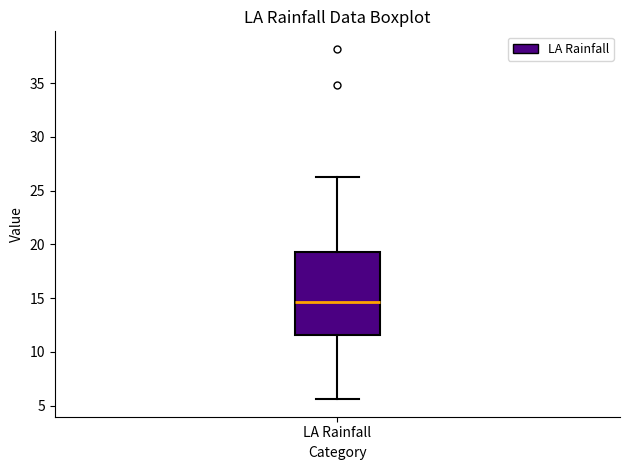

Read this box plot against the y-axis: the position of the median line, the range covered by the box, and the ends of both whiskers. The values are not printed on the chart, so give them approximately, as read against the axis.

median 14.5, box 11.5 to 19.5, whiskers 5.5 to 26.5